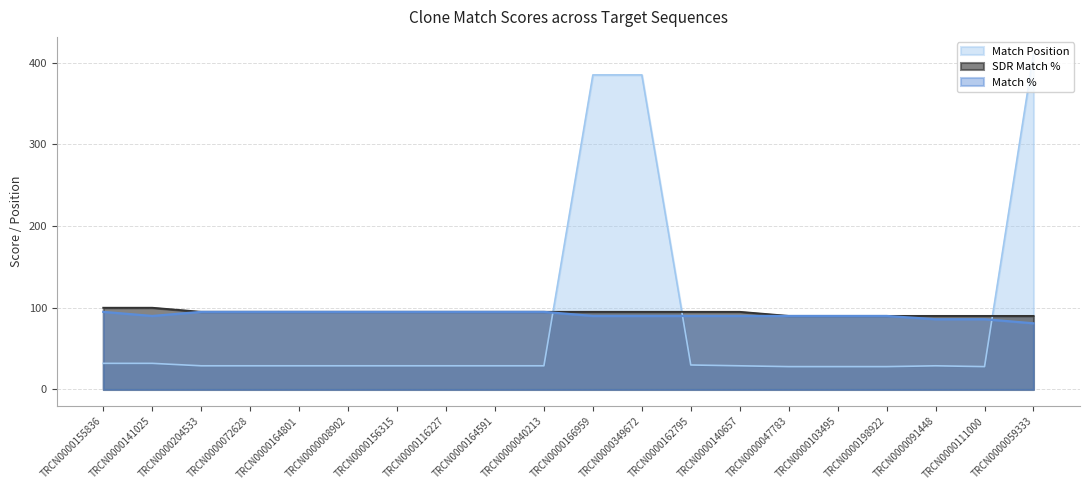

True or false: SDR Match % and Match % intersect in this chart.

False